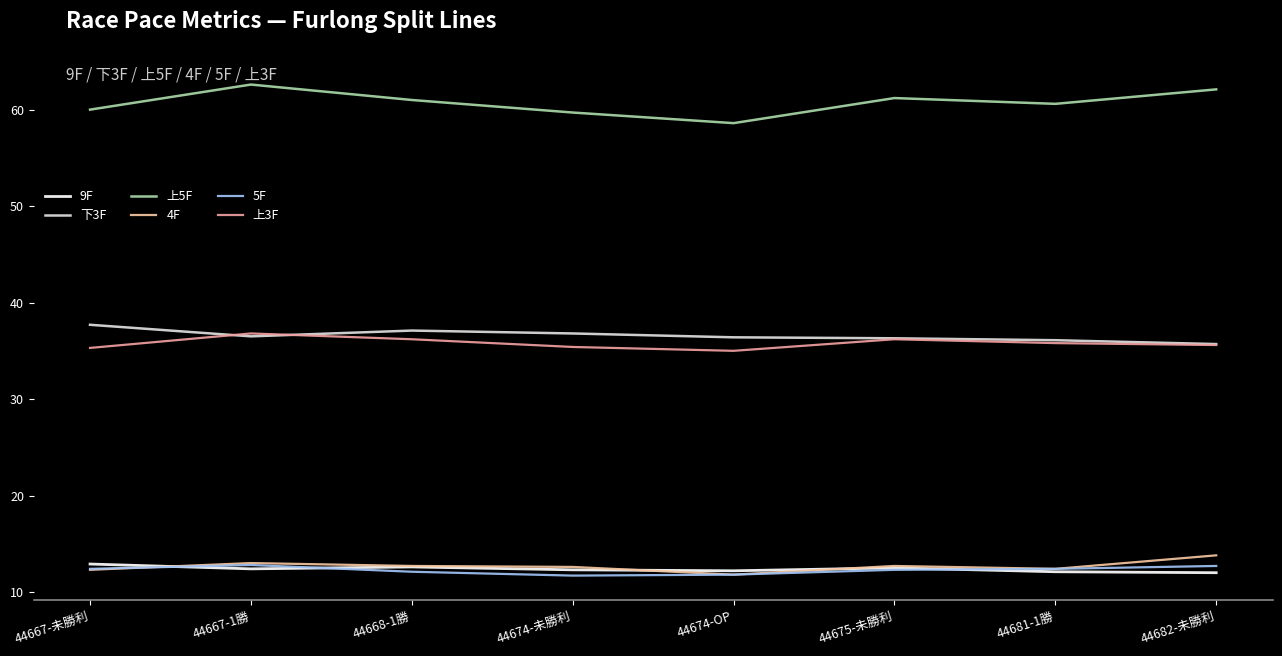

Between 44667-未勝利 and 44675-未勝利, which is larger?

44667-未勝利